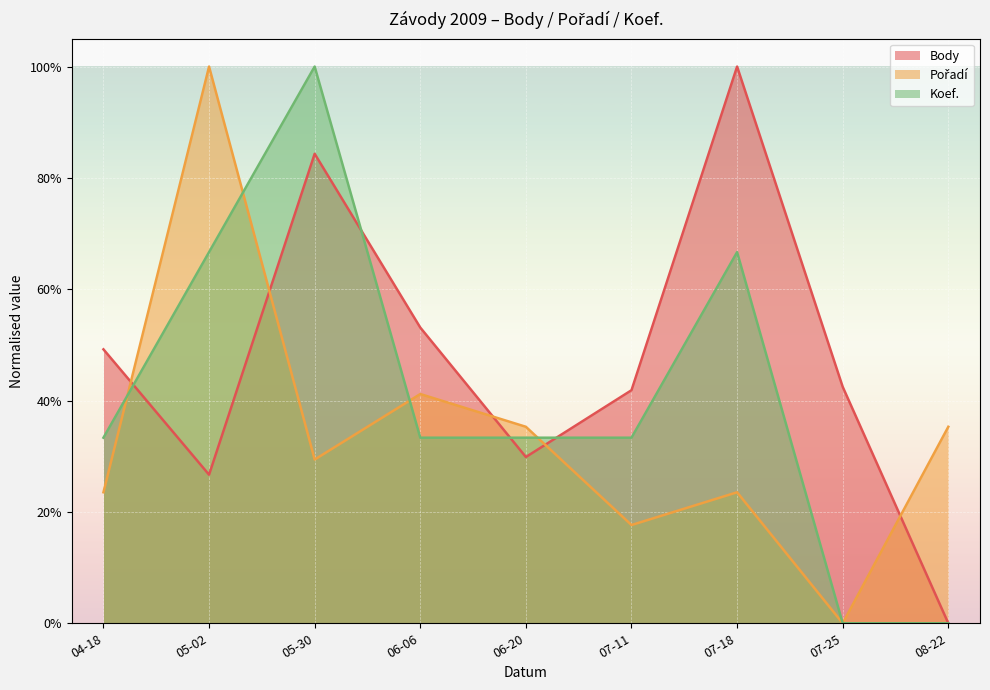

How many data points does each series have?

9